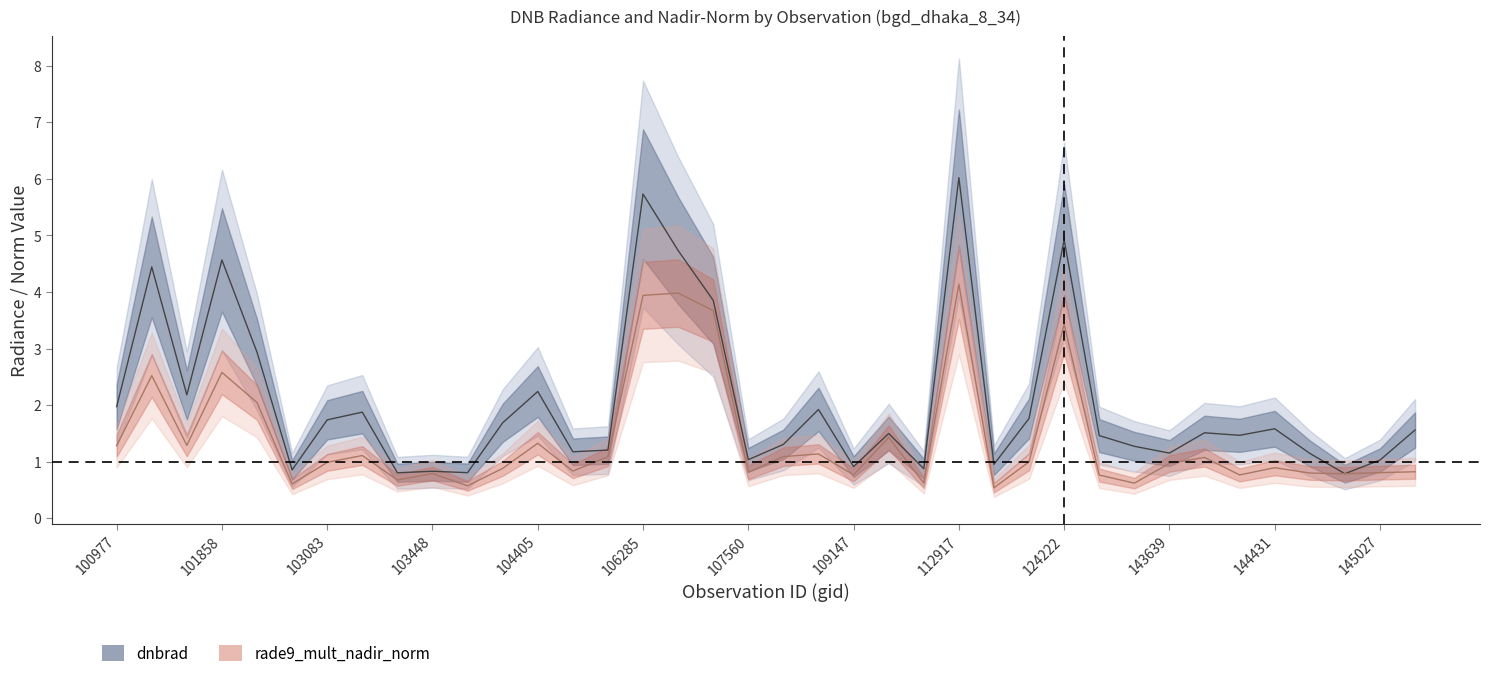

True or false: dnbrad and rade9_mult_nadir_norm intersect in this chart.

False